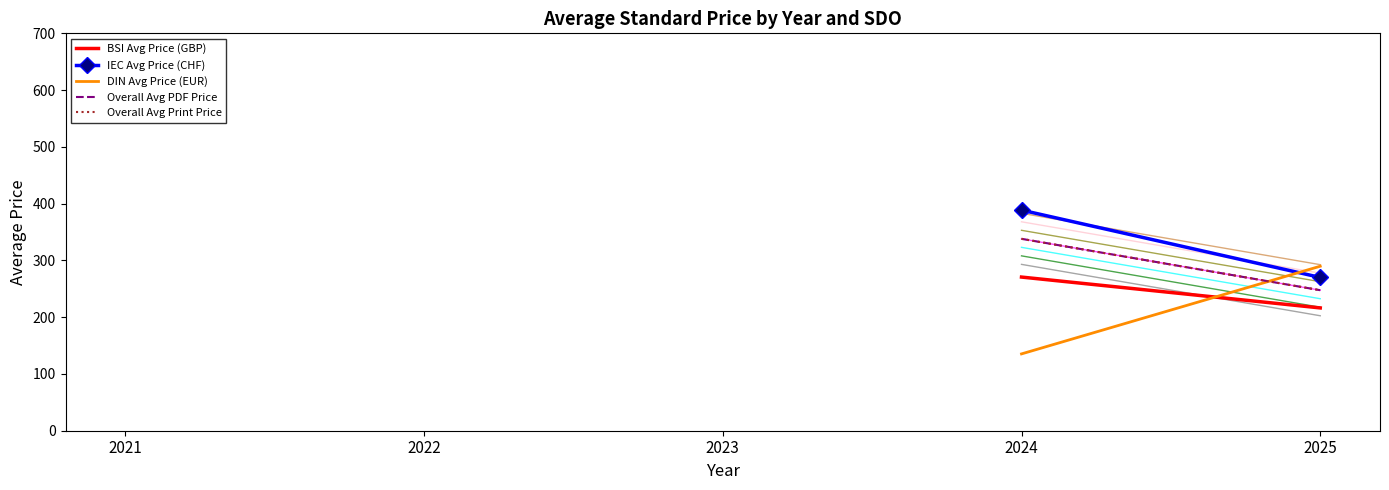

Between which two adjacent categories do DIN Avg Price (EUR) and IEC Avg Price (CHF) first intersect?

2024 and 2025